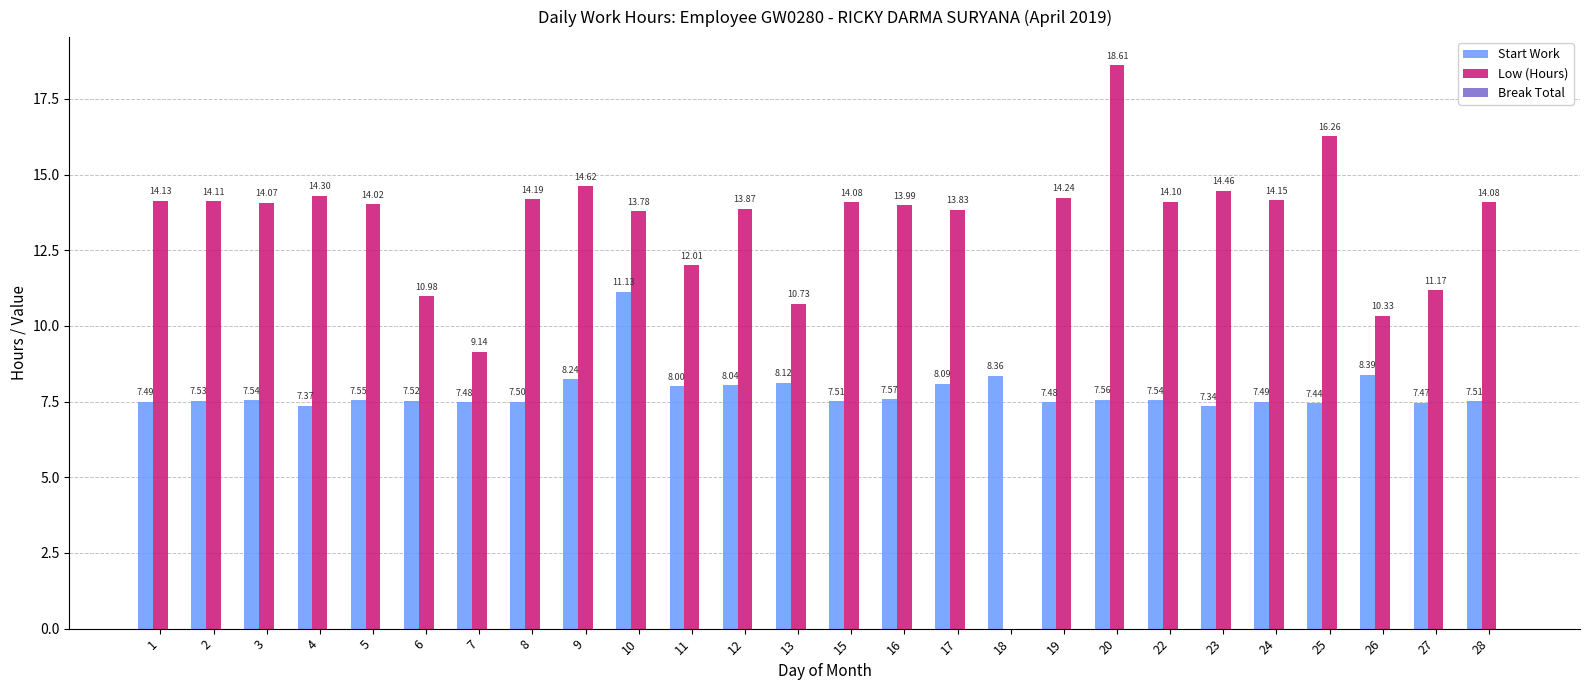

Which series has the widest spread of values?

Low (Hours)